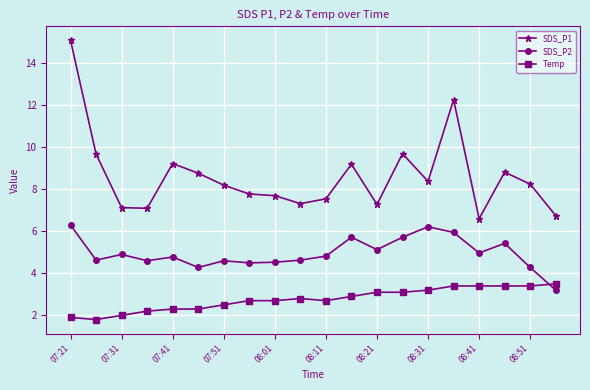

Rank the series by their average value, from lowest to highest.

Temp, SDS_P2, SDS_P1